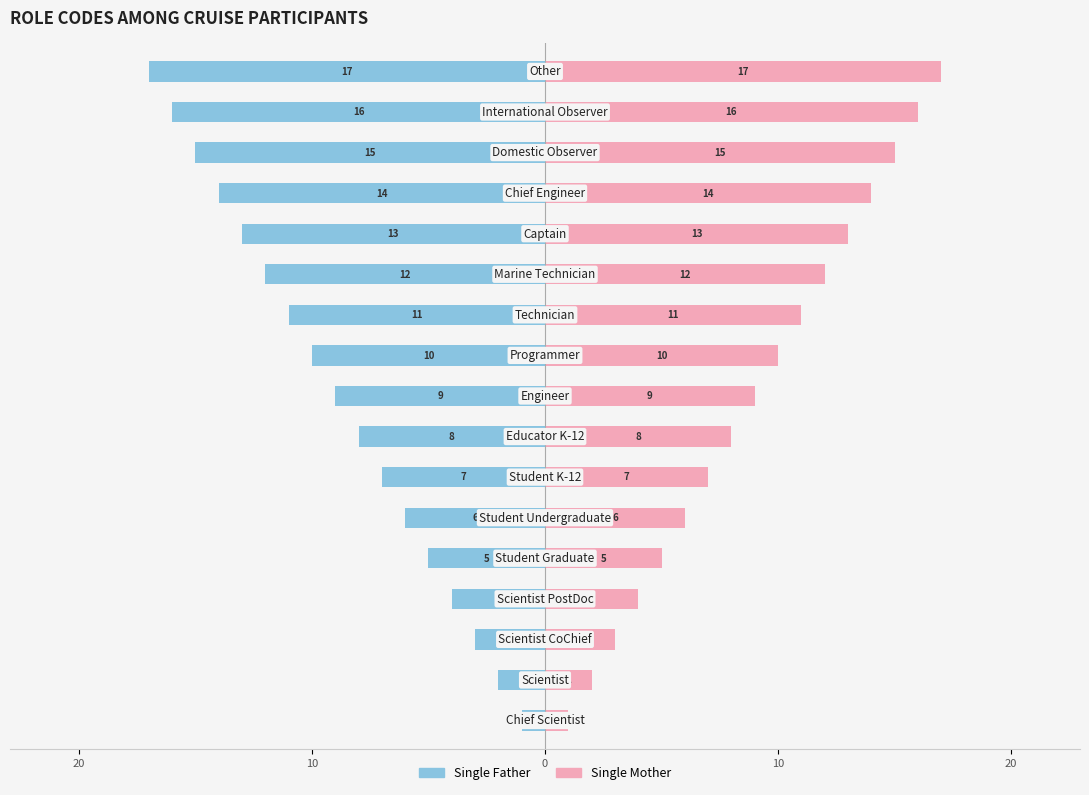

What is the minimum value for Single Mother?

1